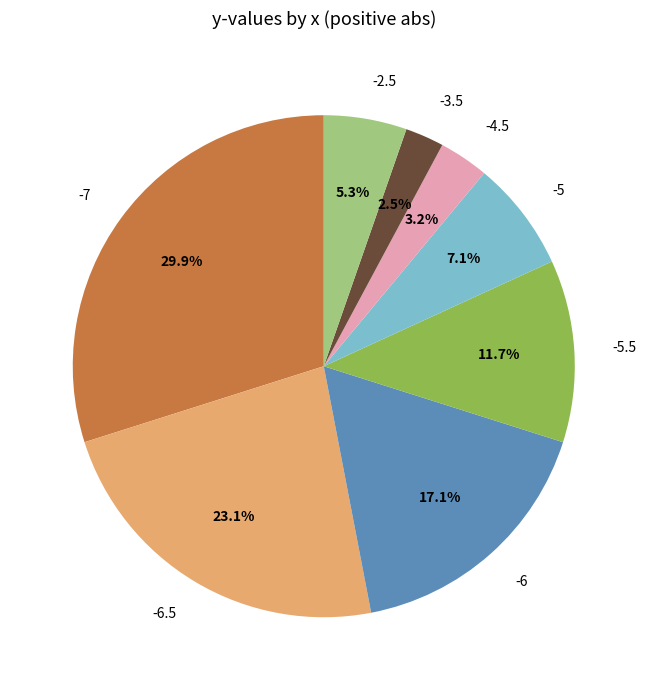

To the nearest percent, what is the average slice percentage?

12%